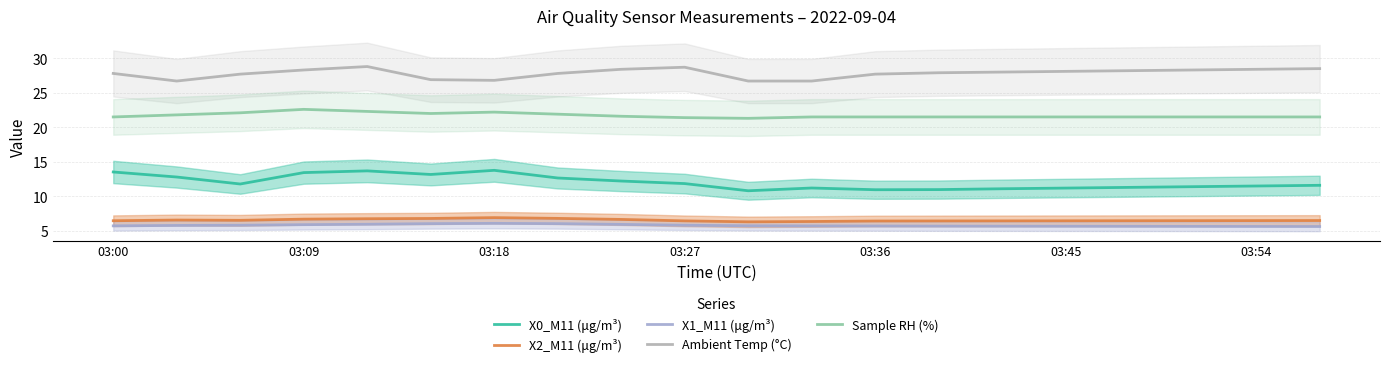

Is the value of X1_M11 (μg/m³) at 9 greater than the value of X2_M11 (μg/m³) at 03:09?

No